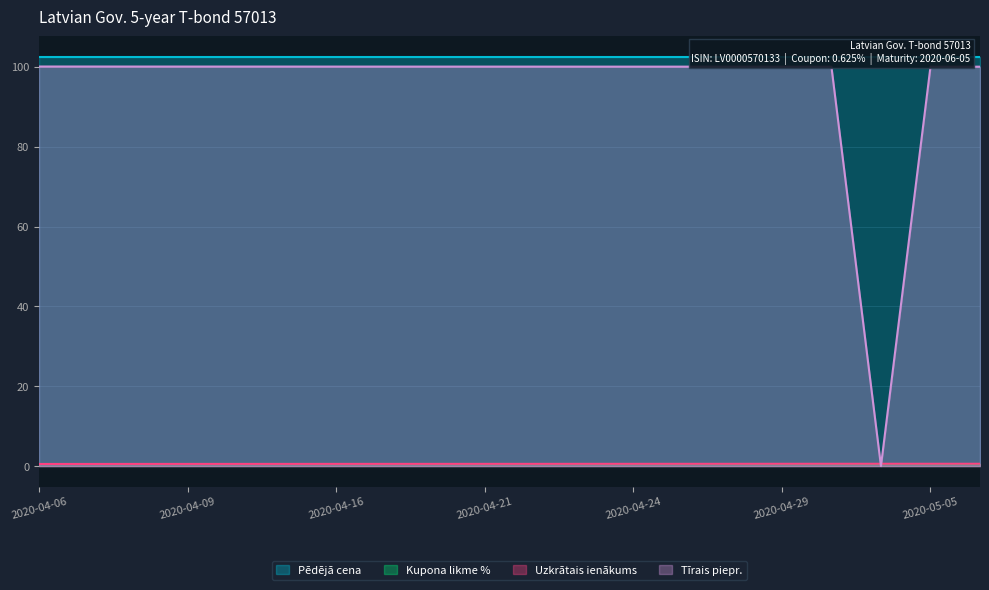

Which category has the highest value across all series?

2020-04-06